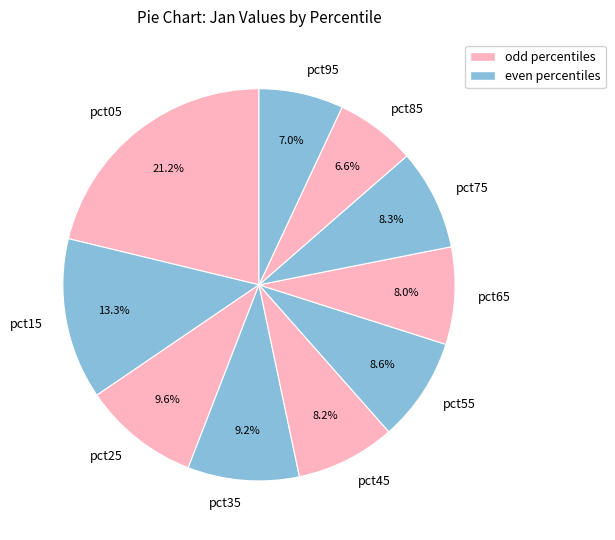

Which category has the biggest portion of the pie?

pct05